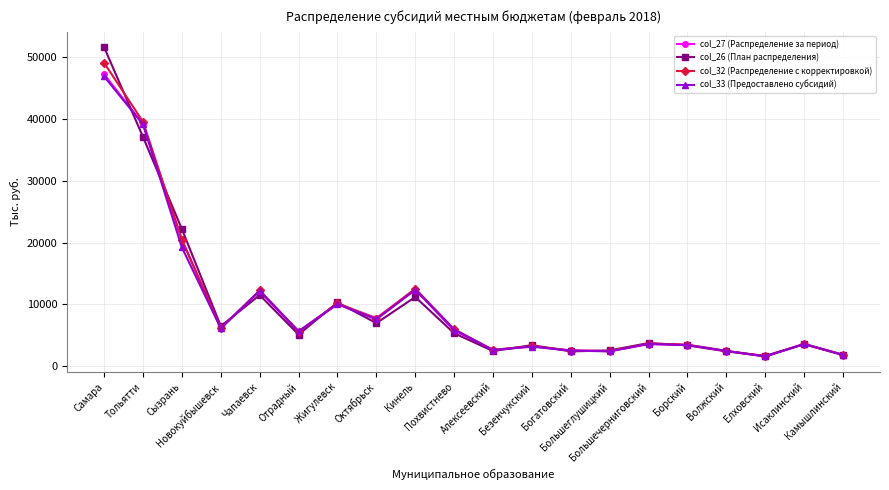

True or false: col_32 (Распределение с корректировкой) has a value of 10161.8 at Жигулевск.

True